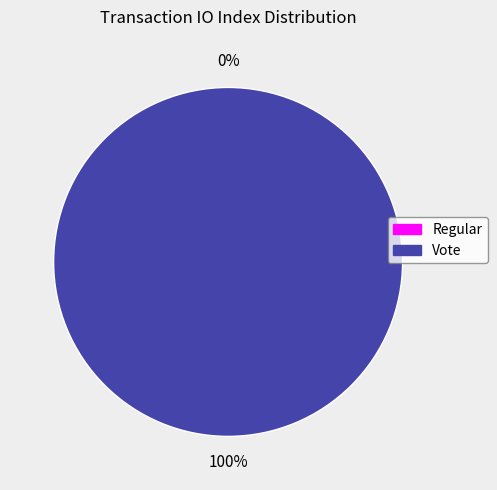

What is the smallest slice in the pie chart?

Regular (io_index=0)